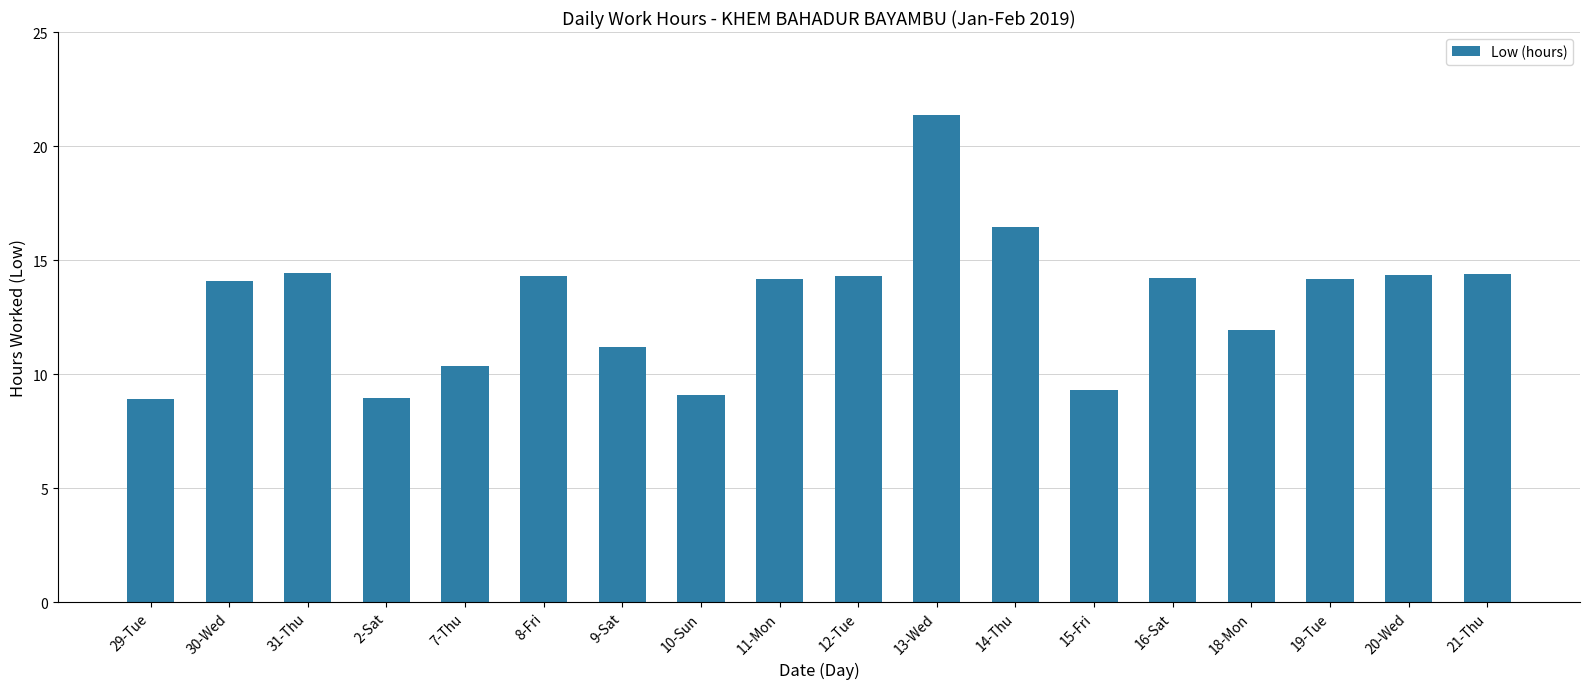

Which has a higher value, 15-Fri or 14-Thu?

14-Thu